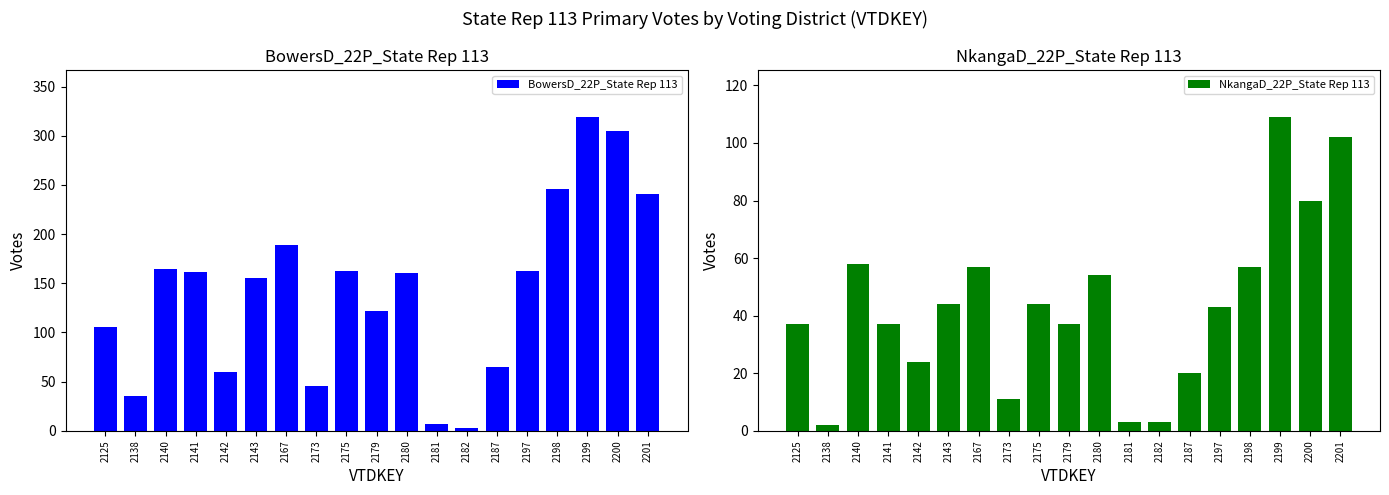

Is it true that NkangaD_22P_State Rep 113 equals 64 at 2141?

False